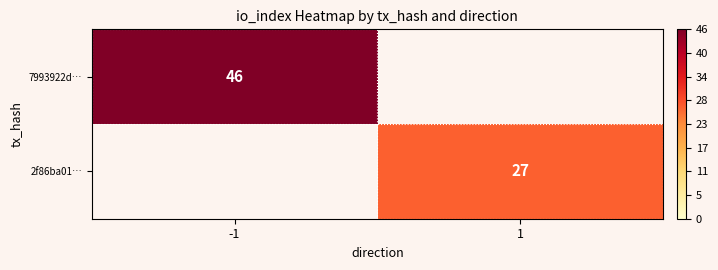

The 7993922d… series shows 19 at -1. True or false?

False